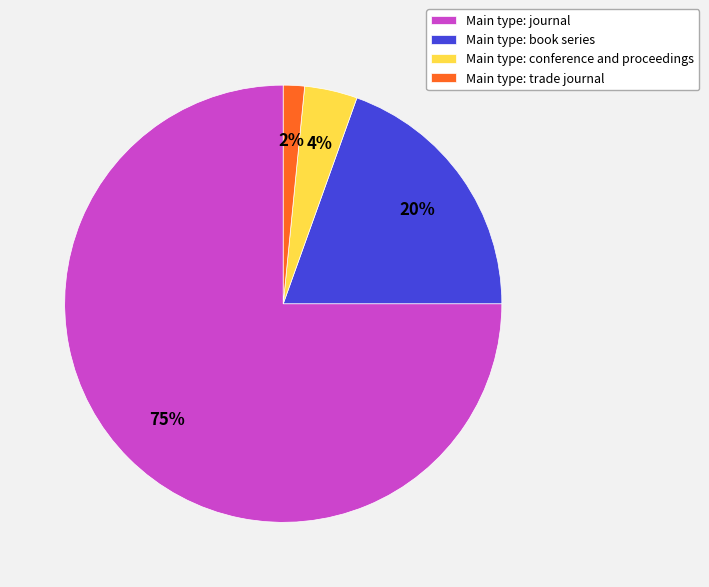

Which has a higher value, Main type: journal or Main type: conference and proceedings?

Main type: journal